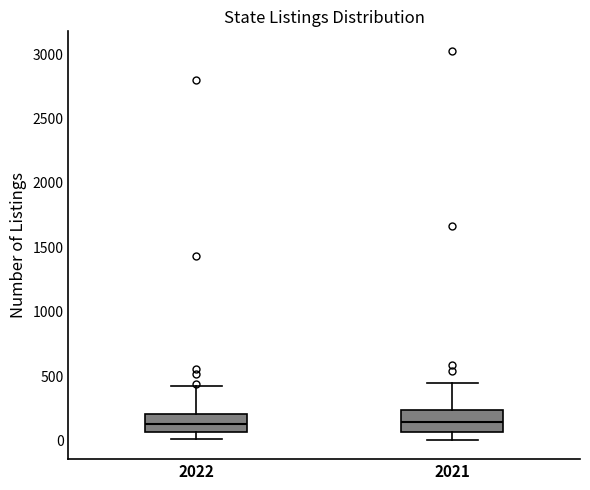

Reading left to right, transcribe this box plot: for each box, give where its median line is, the range the box spans, and where its two whiskers end, as read against the y-axis. The values are not printed on the chart, so give them approximately, as read against the axis.

2022: median 150, box 50 to 200, whiskers 0 to 400
2021: median 150, box 50 to 250, whiskers 0 to 450